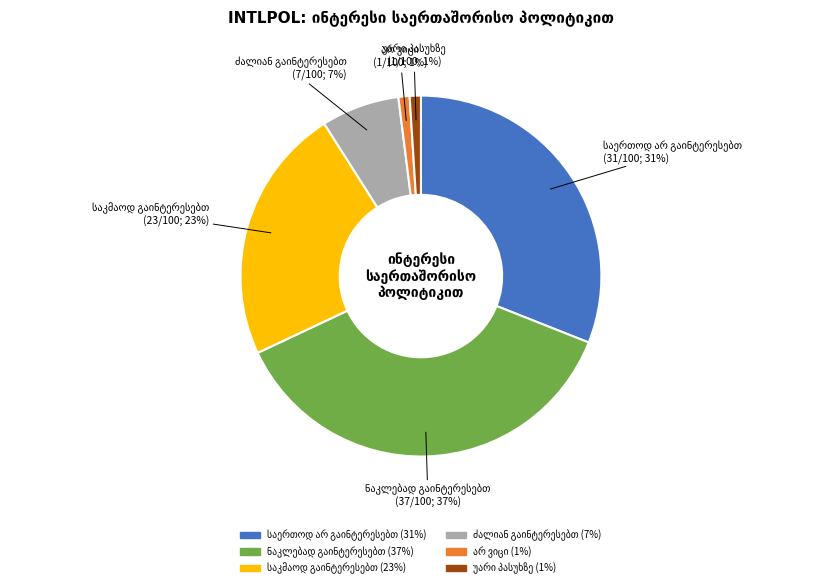

Is there a majority slice in this chart?

No